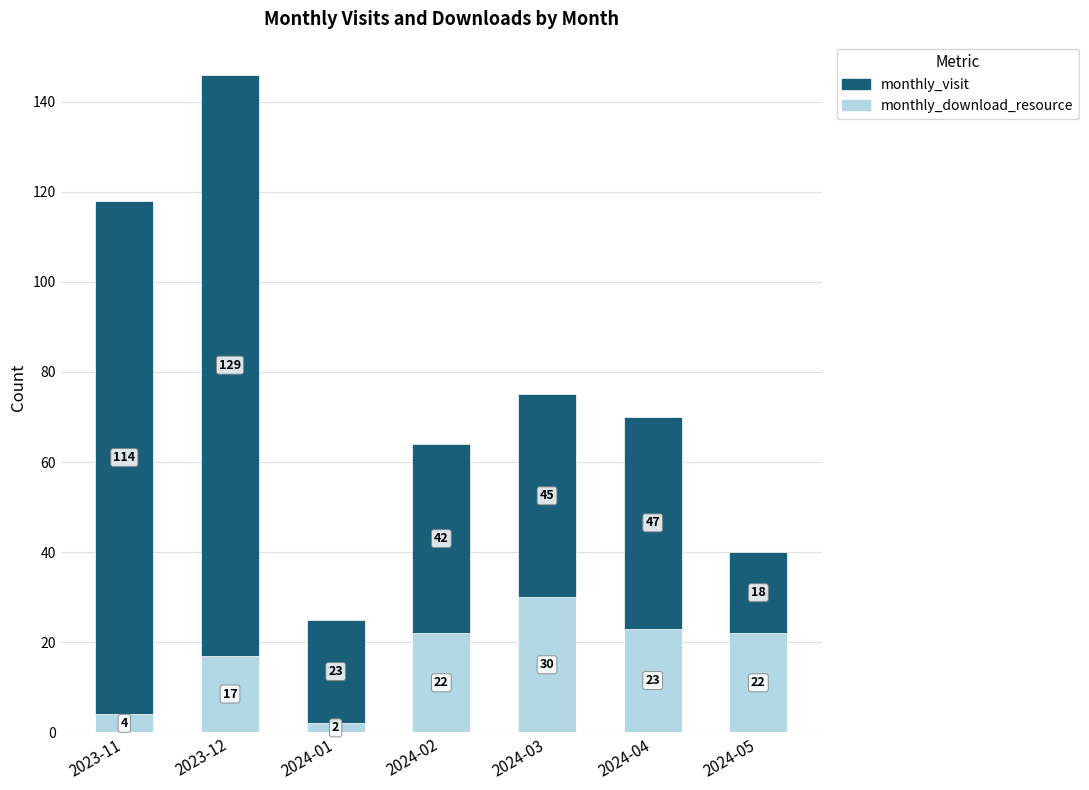

Where is monthly_download_resource nearest to the value 16?

2023-12